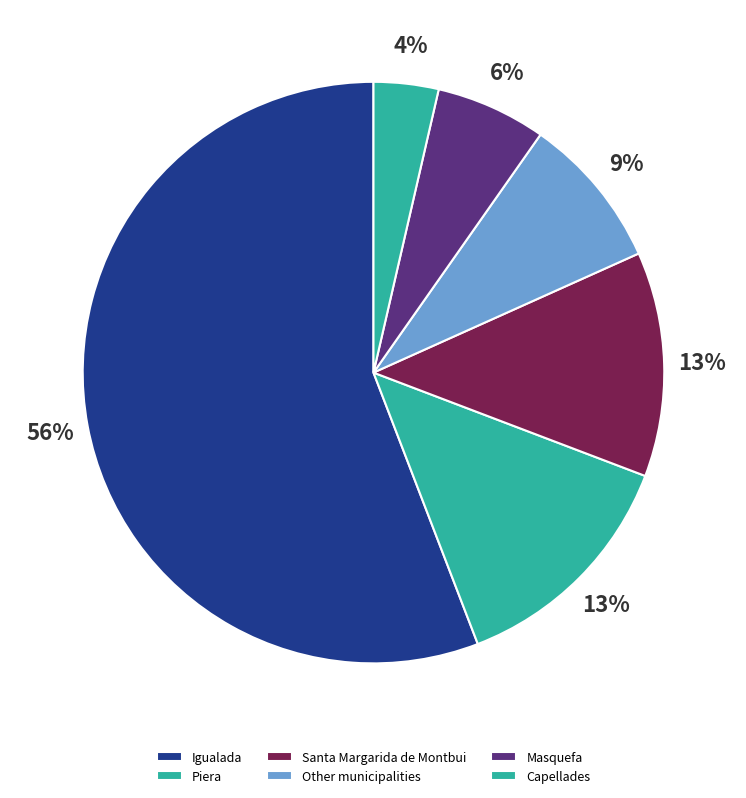

How many segments does this pie chart have?

6